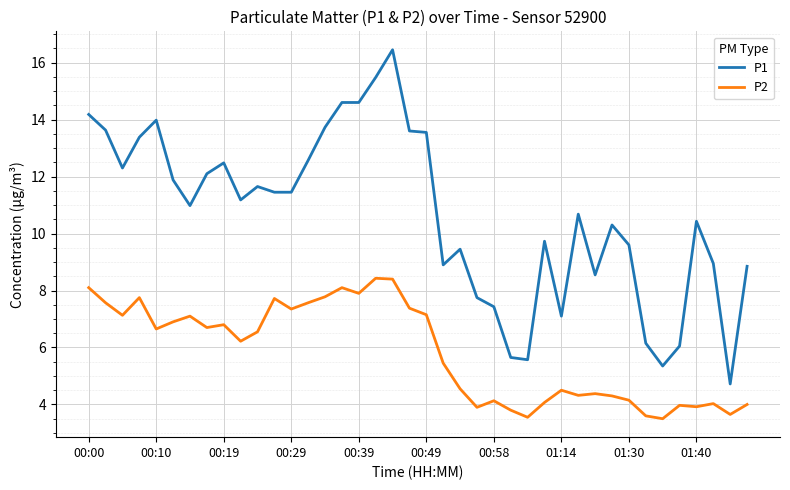

At how many categories does at least one series exceed 5?

39